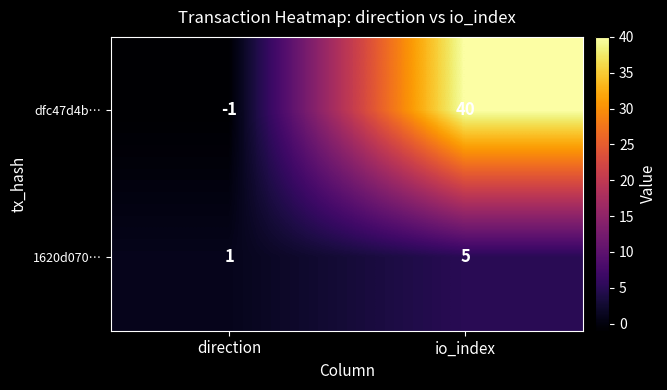

Reading right to left, what are all the values shown in this chart?

dfc47d4b…: 40	-1
1620d070…: 5	1